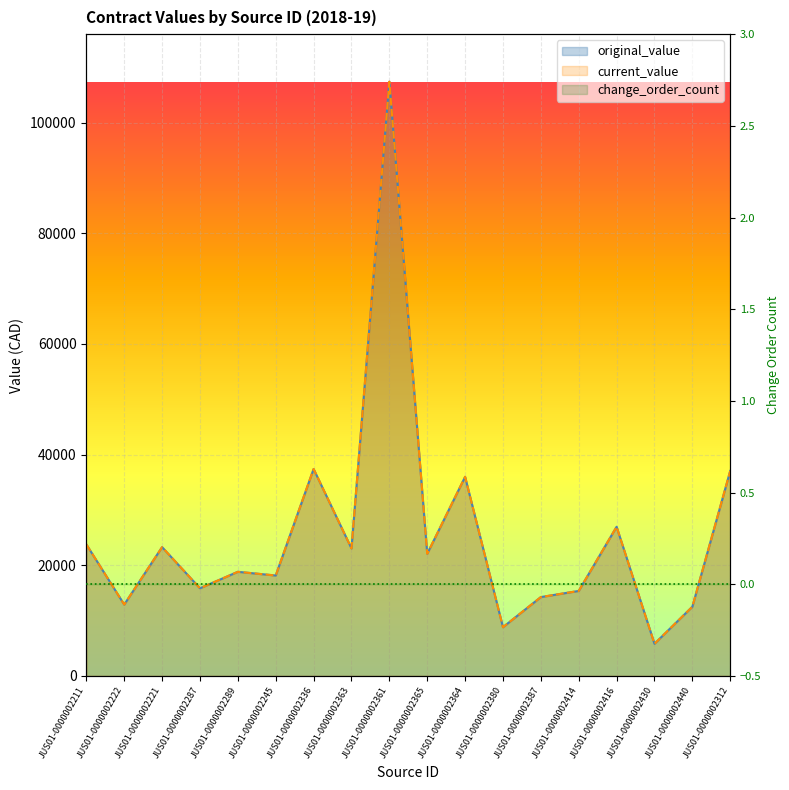

What value does the current_value series have at JUS01-0000002287?

15832.2